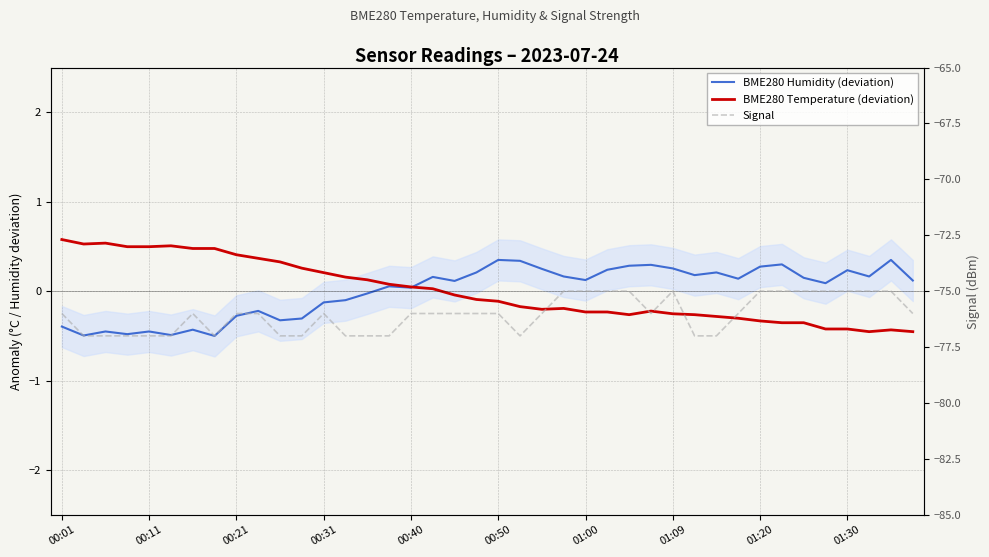

How many values in the Signal series exceed -76?

12